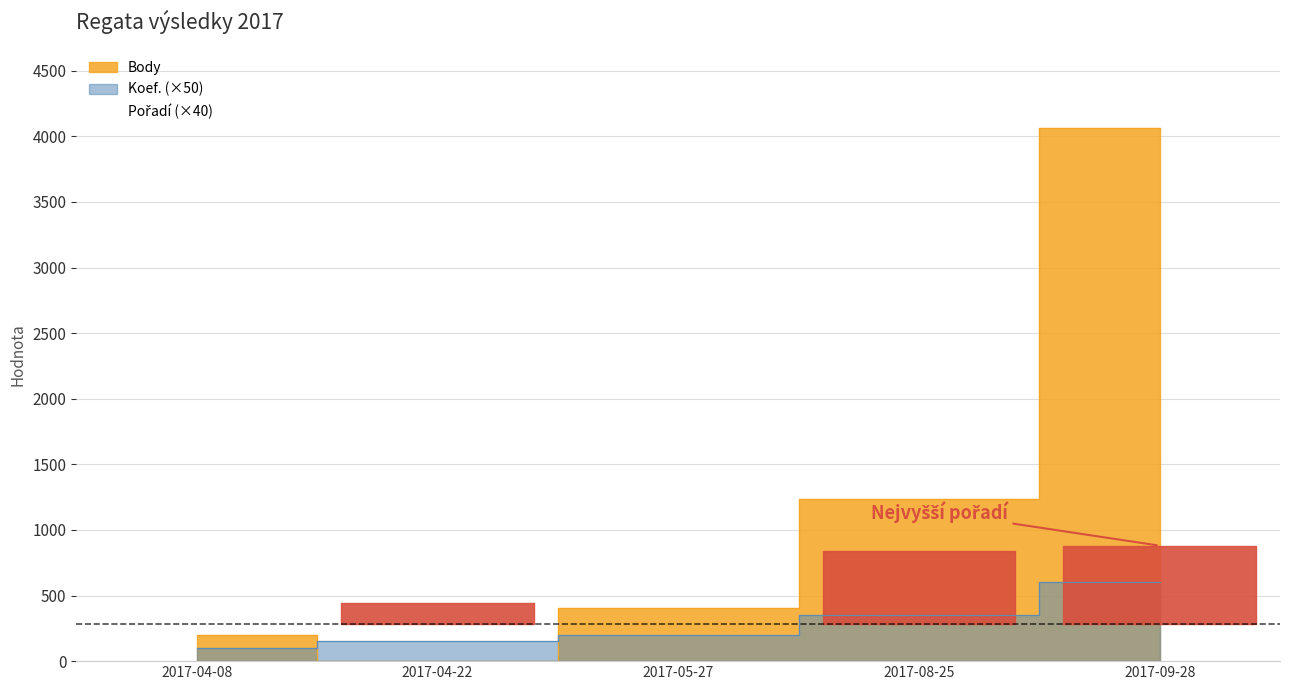

In Body, how many points are lower than both neighbors (excluding endpoints)?

1